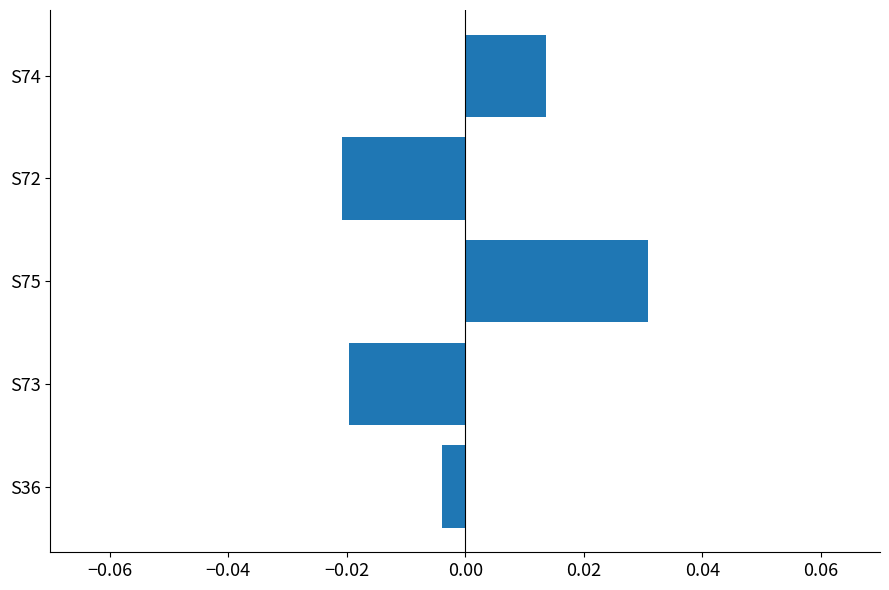

How many data points are above 0?

2